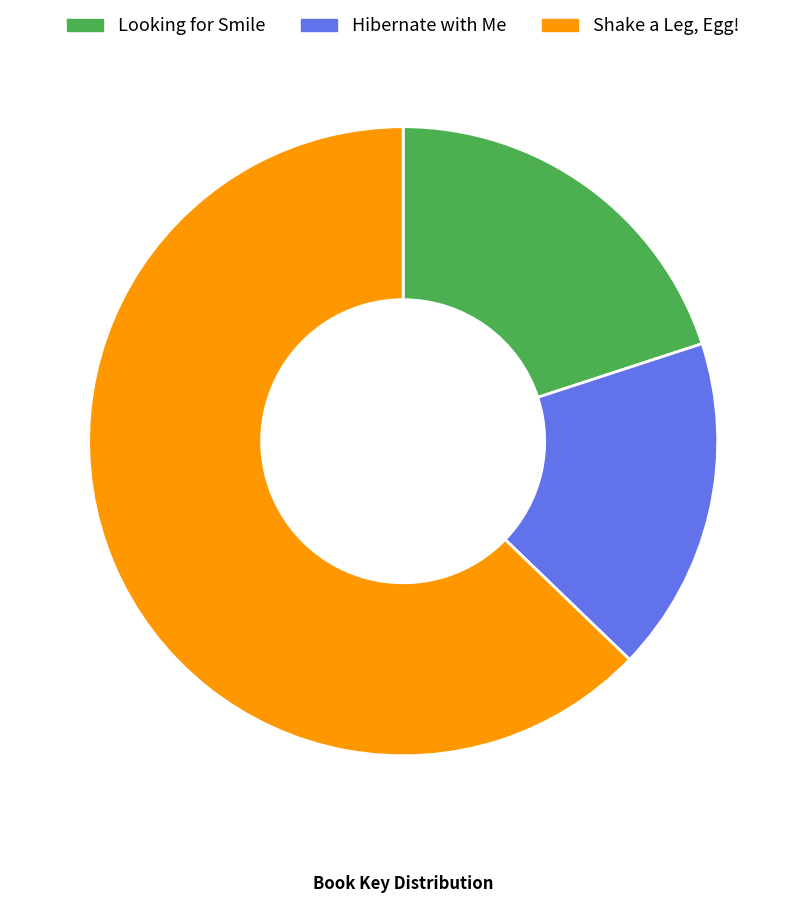

Which has a higher value, Hibernate with Me or Looking for Smile?

Looking for Smile